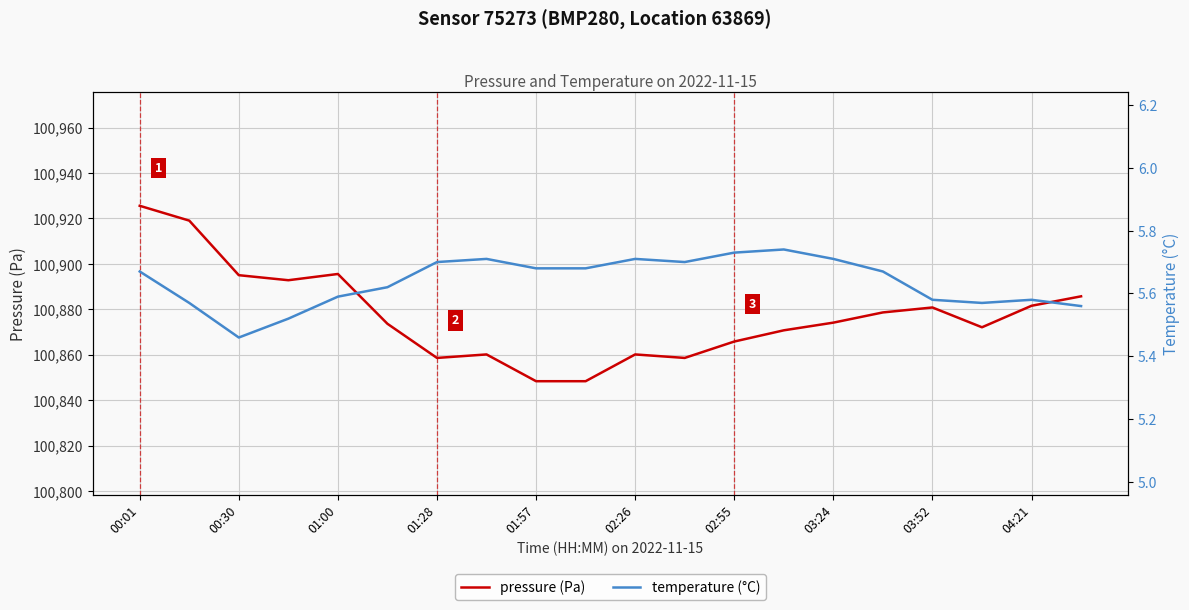

Reading right to left, what are all the values shown in this chart?

pressure (Pa): 100885.7	100881.6	100872.1	100880.8	100878.6	100874.1	100870.8	100865.8	100858.6	100860.1	100848.3	100848.3	100860.1	100858.6	100873.6	100895.6	100892.8	100895.0	100919.1	100925.6
temperature (°C): 5.6	5.6	5.6	5.6	5.7	5.7	5.7	5.7	5.7	5.7	5.7	5.7	5.7	5.7	5.6	5.6	5.5	5.5	5.6	5.7